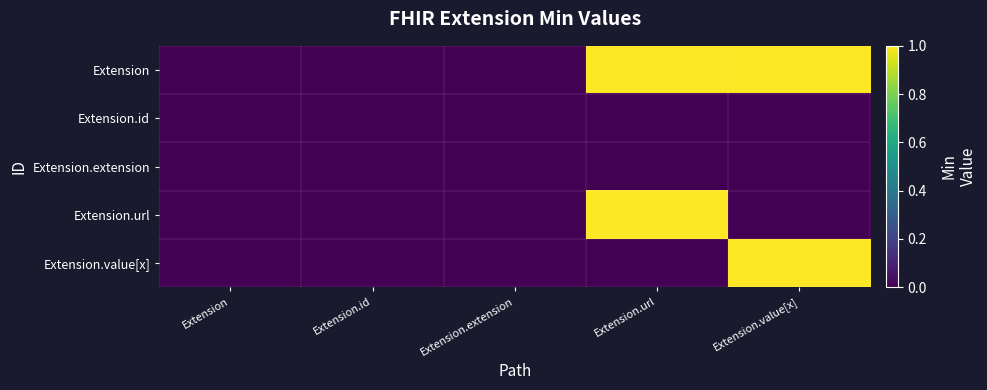

At which category is the sum across all series the highest?

Extension.url